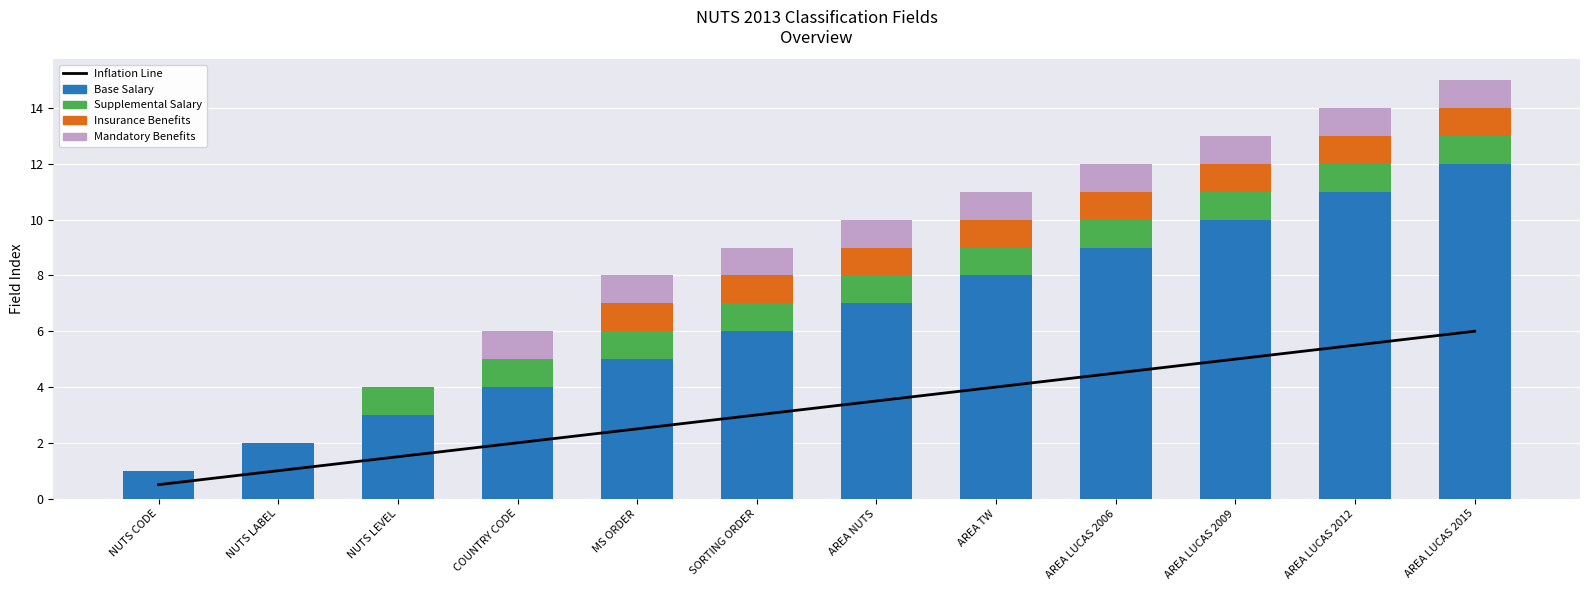

Reading left to right, what are all the values shown in this chart?

Inflation Line: NUTS CODE=0.5	NUTS LABEL=1.0	NUTS LEVEL=1.5	COUNTRY CODE=2.0	MS ORDER=2.5	SORTING ORDER=3.0	AREA NUTS=3.5	AREA TW=4.0	AREA LUCAS 2006=4.5	AREA LUCAS 2009=5.0	AREA LUCAS 2012=5.5	AREA LUCAS 2015=6.0
Base Salary: NUTS CODE=1.0	NUTS LABEL=2.0	NUTS LEVEL=3.0	COUNTRY CODE=4.0	MS ORDER=5.0	SORTING ORDER=6.0	AREA NUTS=7.0	AREA TW=8.0	AREA LUCAS 2006=9.0	AREA LUCAS 2009=10.0	AREA LUCAS 2012=11.0	AREA LUCAS 2015=12.0
Supplemental Salary: NUTS CODE=0.0	NUTS LABEL=0.0	NUTS LEVEL=1.0	COUNTRY CODE=1.0	MS ORDER=1.0	SORTING ORDER=1.0	AREA NUTS=1.0	AREA TW=1.0	AREA LUCAS 2006=1.0	AREA LUCAS 2009=1.0	AREA LUCAS 2012=1.0	AREA LUCAS 2015=1.0
Insurance Benefits: NUTS CODE=0.0	NUTS LABEL=0.0	NUTS LEVEL=0.0	COUNTRY CODE=0.0	MS ORDER=1.0	SORTING ORDER=1.0	AREA NUTS=1.0	AREA TW=1.0	AREA LUCAS 2006=1.0	AREA LUCAS 2009=1.0	AREA LUCAS 2012=1.0	AREA LUCAS 2015=1.0
Mandatory Benefits: NUTS CODE=0.0	NUTS LABEL=0.0	NUTS LEVEL=0.0	COUNTRY CODE=1.0	MS ORDER=1.0	SORTING ORDER=1.0	AREA NUTS=1.0	AREA TW=1.0	AREA LUCAS 2006=1.0	AREA LUCAS 2009=1.0	AREA LUCAS 2012=1.0	AREA LUCAS 2015=1.0